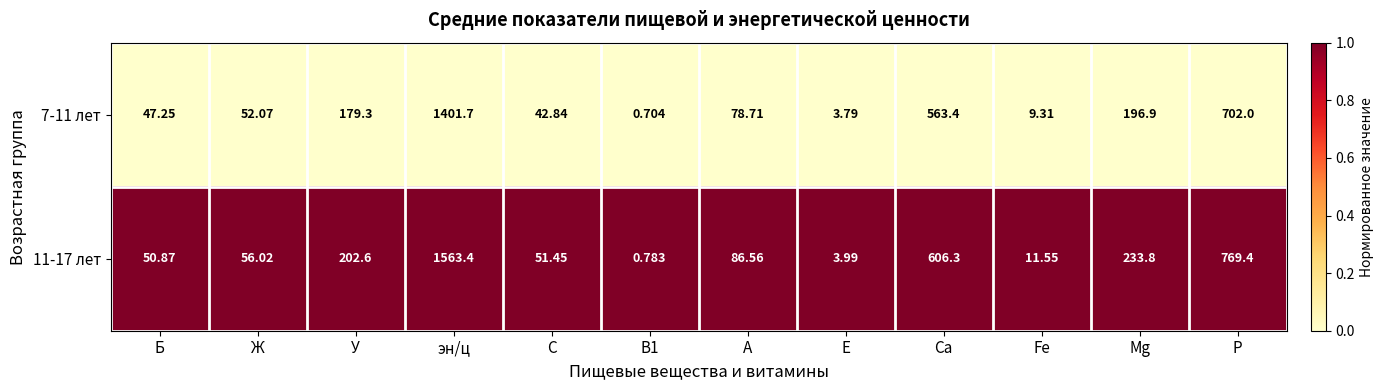

At which label does 11-17 лет first exceed 86?

У